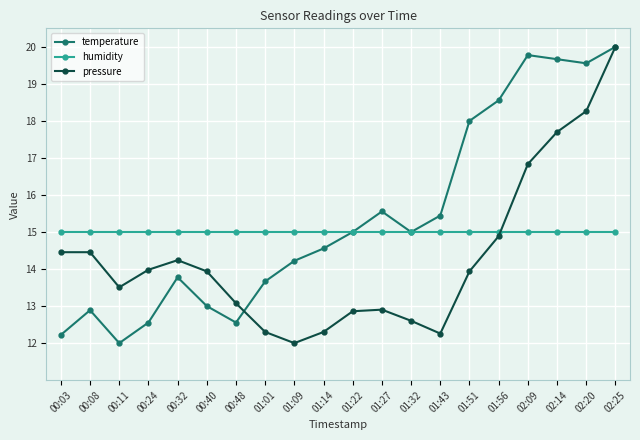

What is the smallest value displayed?

12.0